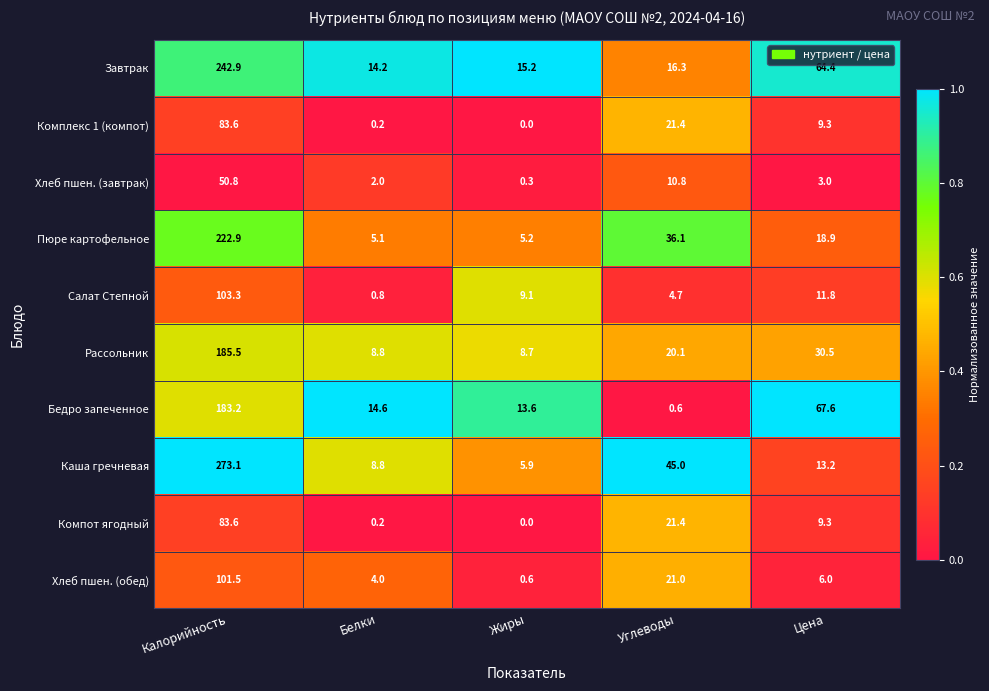

What is the difference between the second highest and minimum values in the Хлеб пшен. (завтрак) series?

10.5